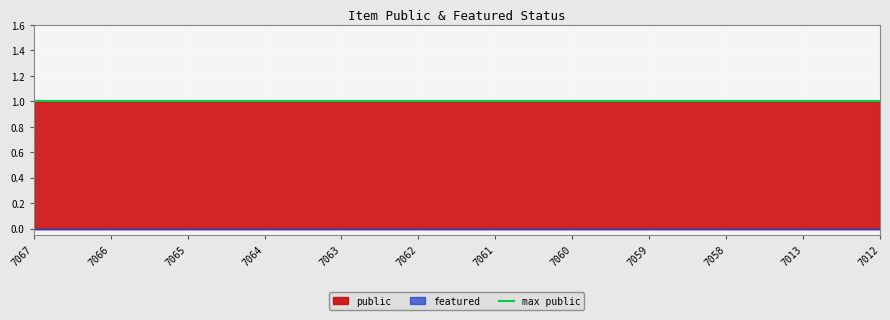

Is the value of public at 7058 greater than the value of featured at 7065?

Yes